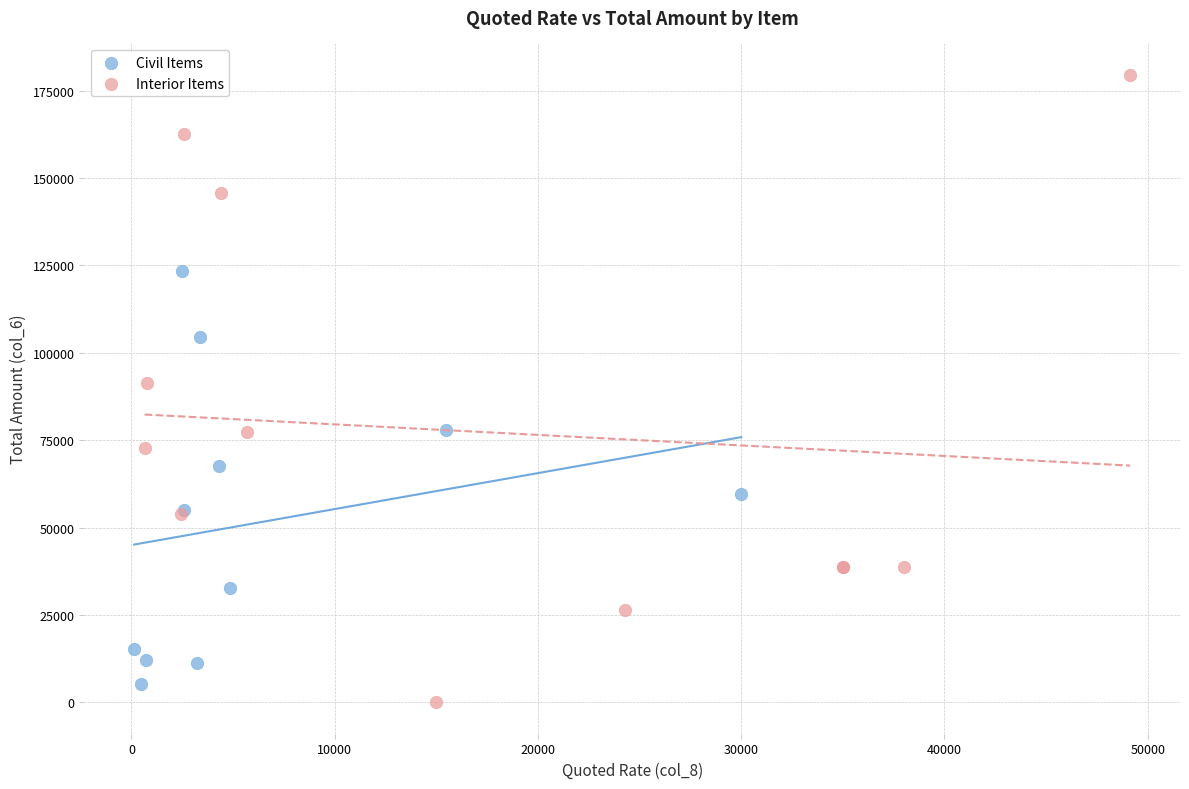

Which series has the largest Y range (max minus min)?

Interior Items